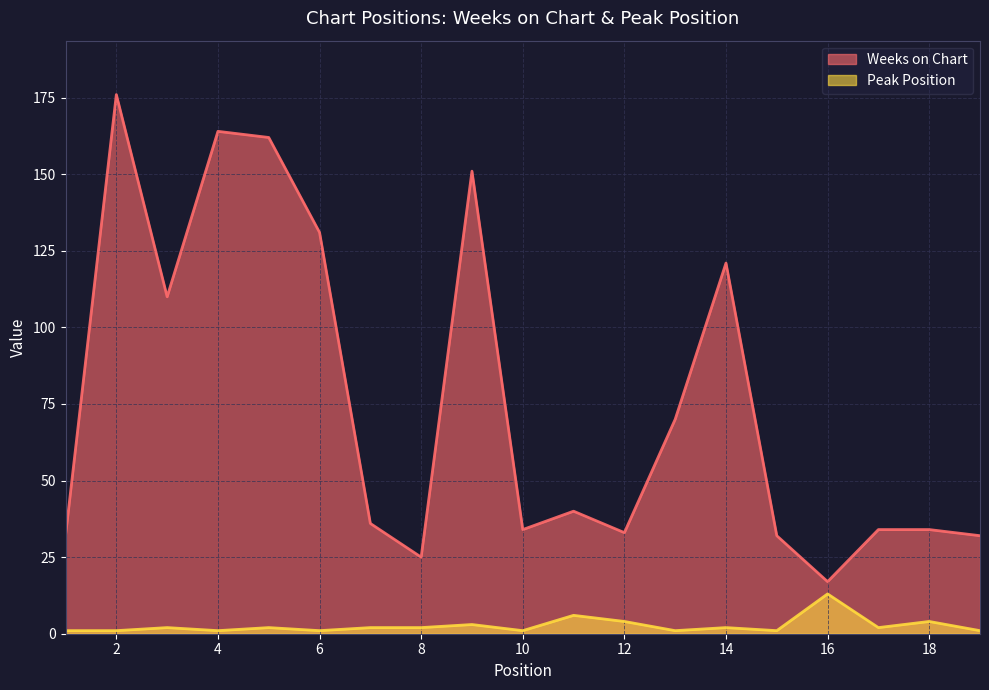

Which has a higher value, 1 or 14?

14